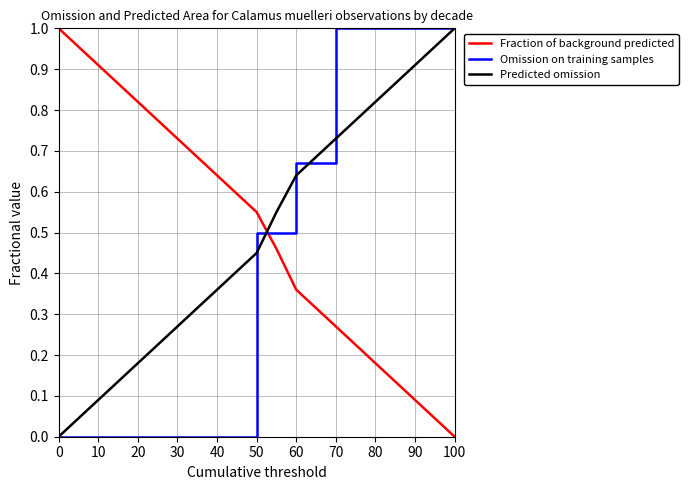

How many values in Fraction of background predicted are above zero?

11